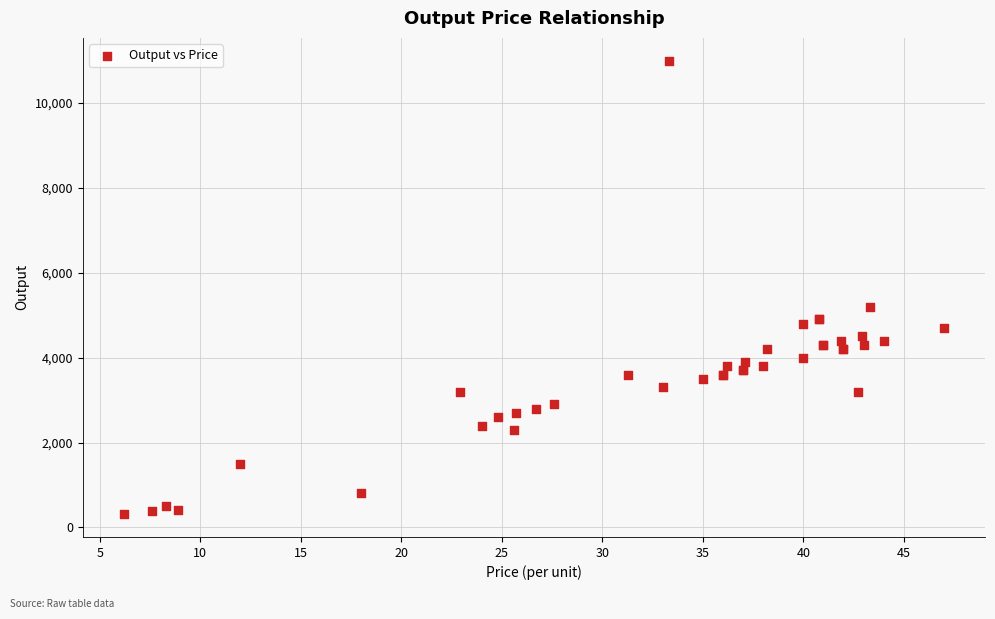

What Y value in the scatter plot is closest to 5655?

5200